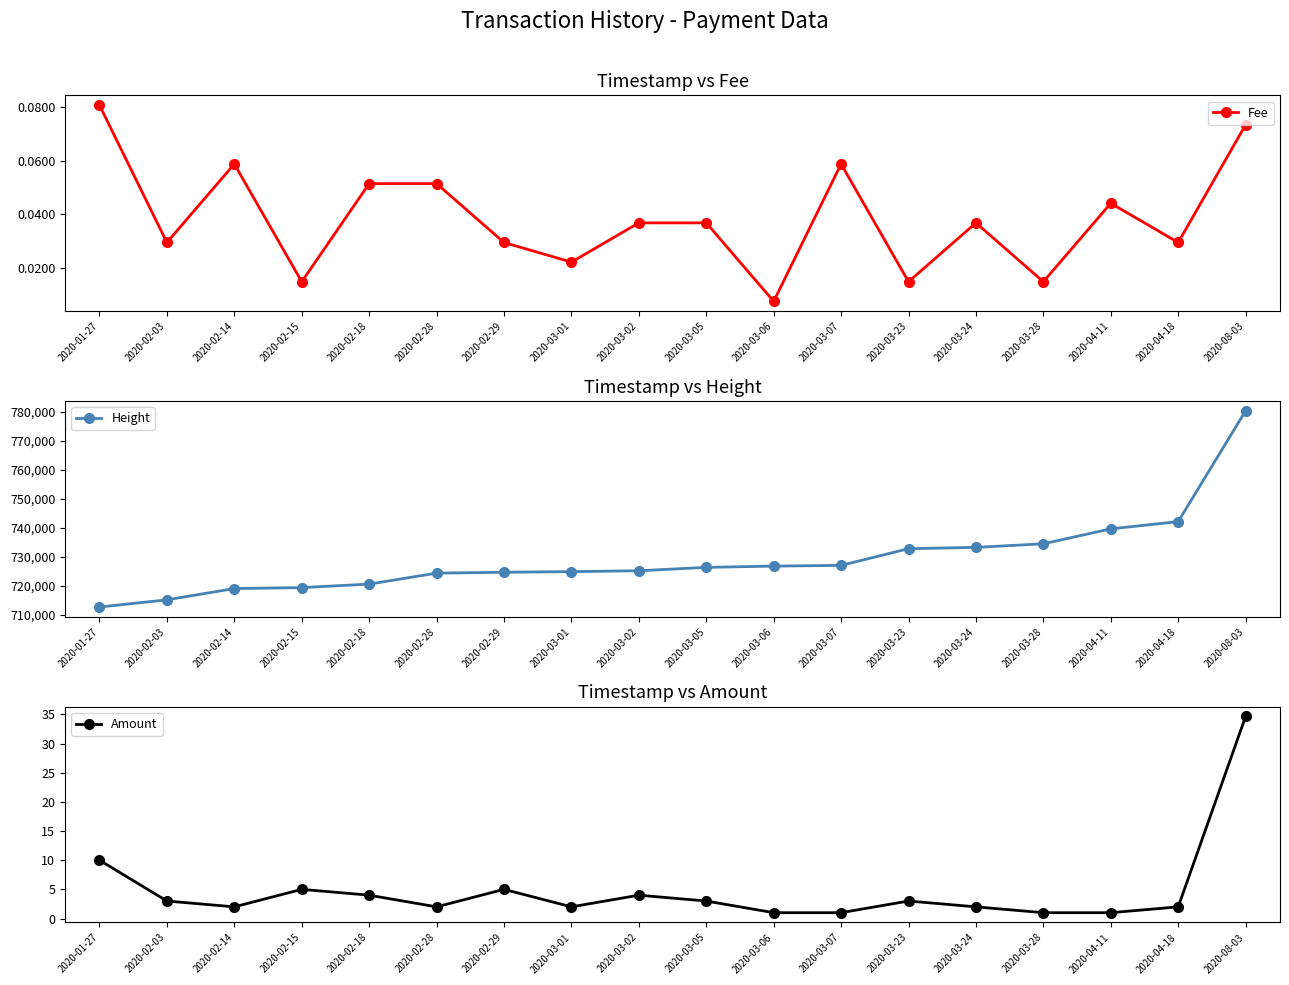

The value of Fee at 2020-03-02 is 0.0. True or false?

True